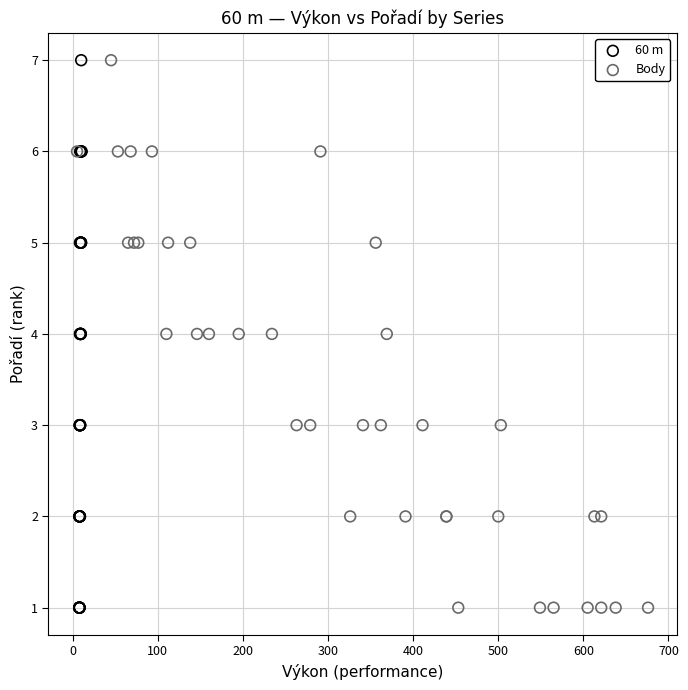

What are all the series names shown in the legend?

60 m, Body